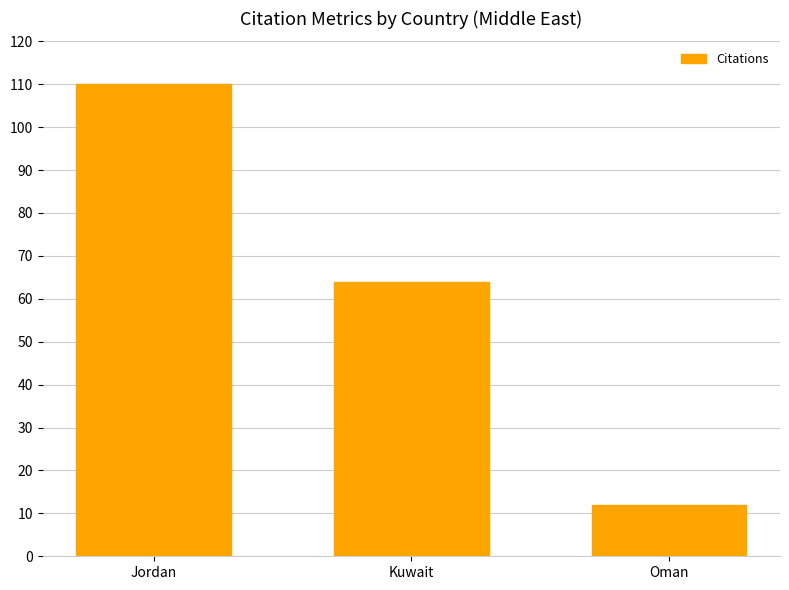

What is the maximum value shown in the chart?

110